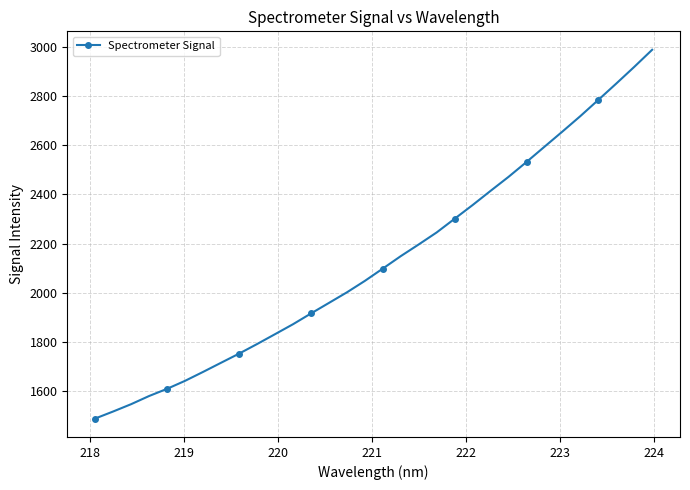

How many lines are shown in the chart?

1